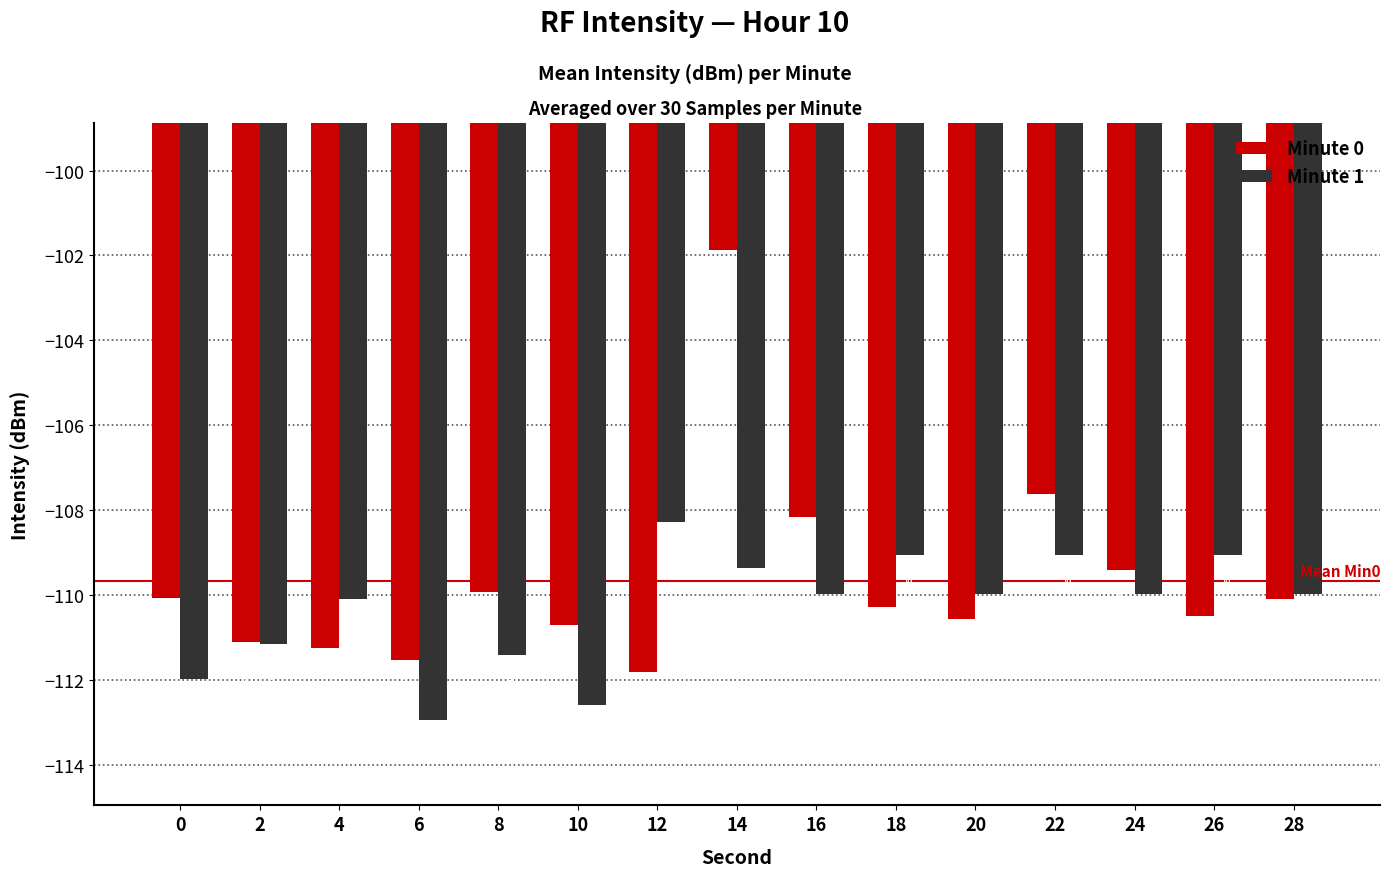

How many bars are there in total?

30